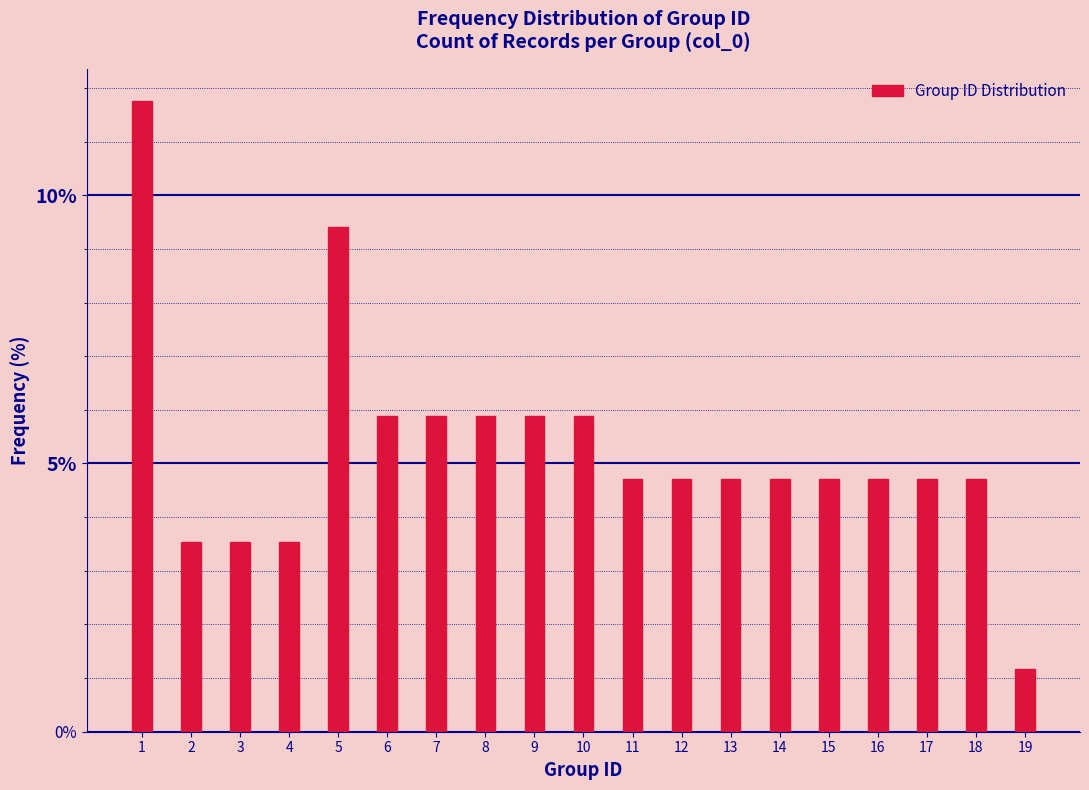

Reading left to right, list all the values displayed in this chart.

11.8	3.5	3.5	3.5	9.4	5.9	5.9	5.9	5.9	5.9	4.7	4.7	4.7	4.7	4.7	4.7	4.7	4.7	1.2